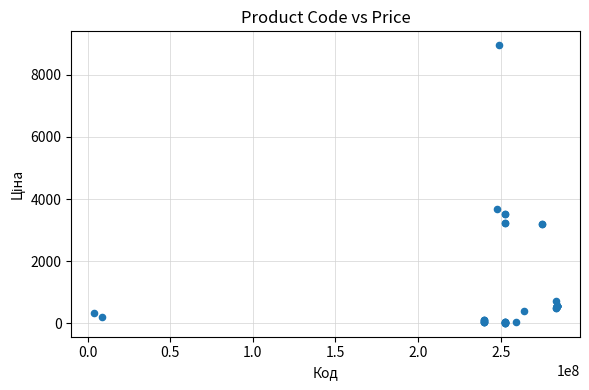

What Y value in the scatter plot is closest to 4485?

3687.1